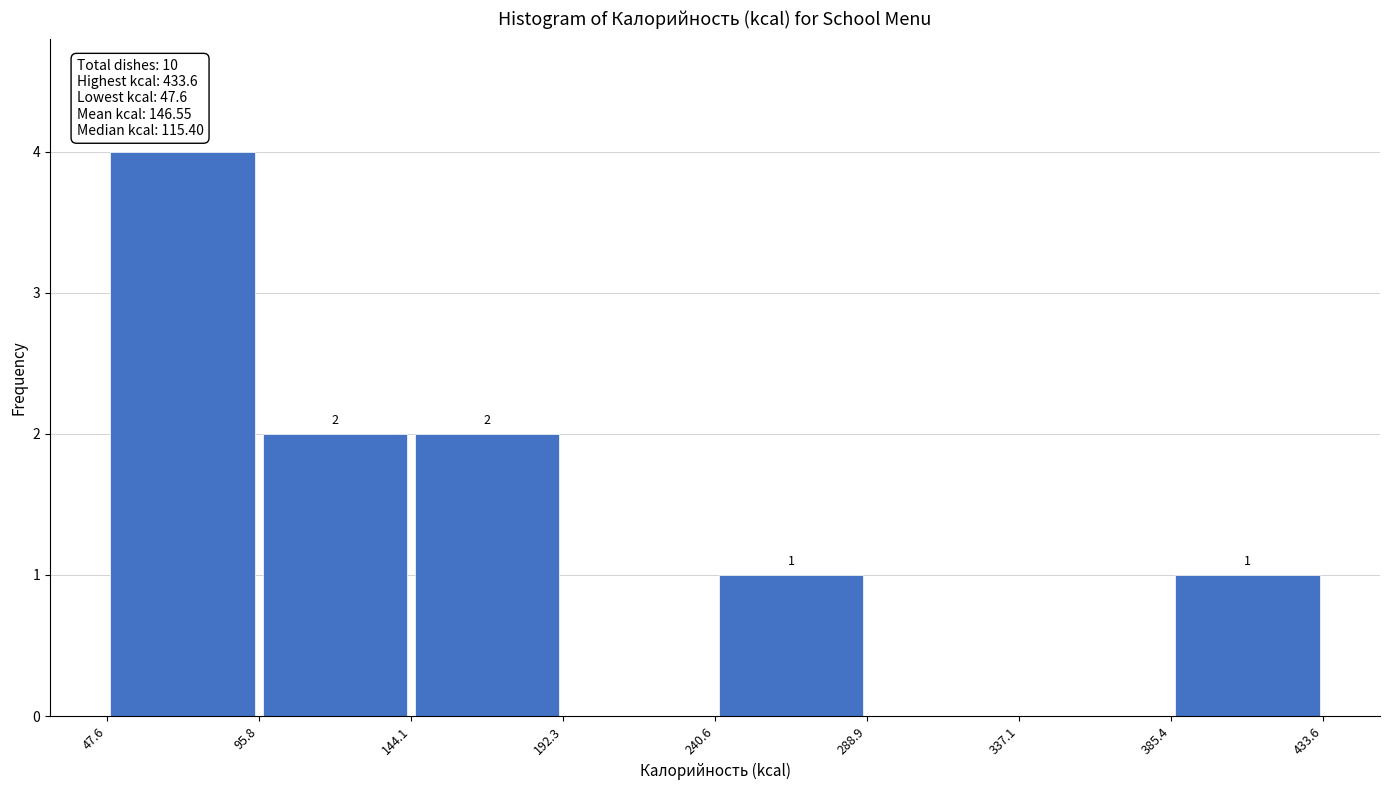

Which range on the x-axis has the tallest bar?

47.6 to 95.8